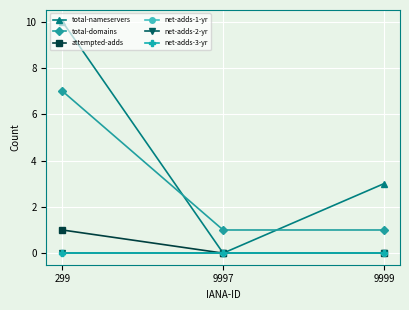

Which category has the lowest value in the net-adds-2-yr series?

299